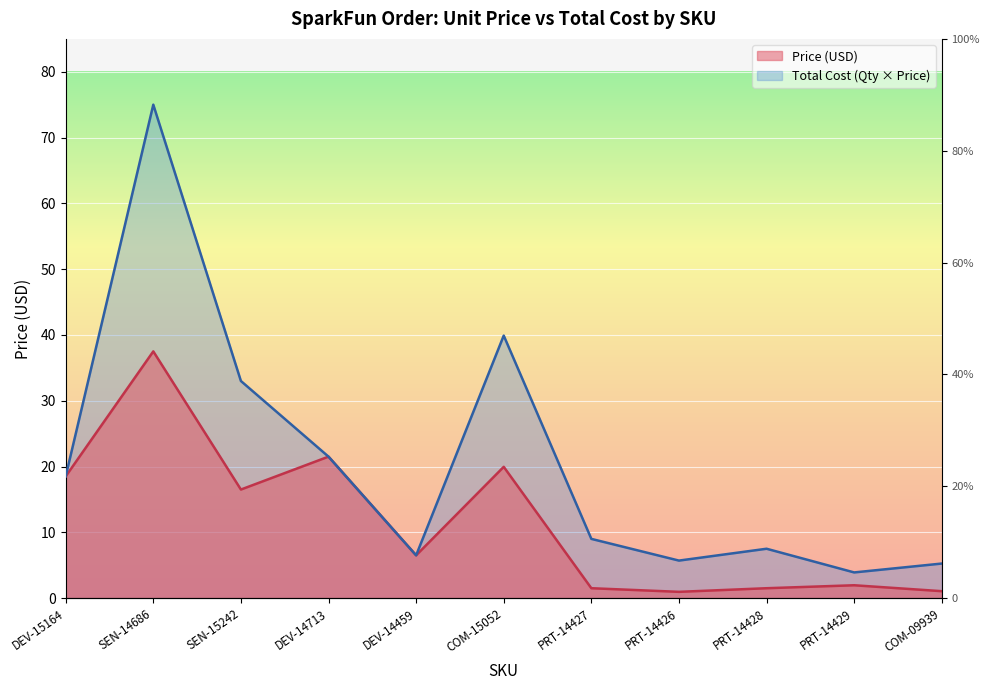

At which label does Price (USD) first exceed 6?

DEV-15164